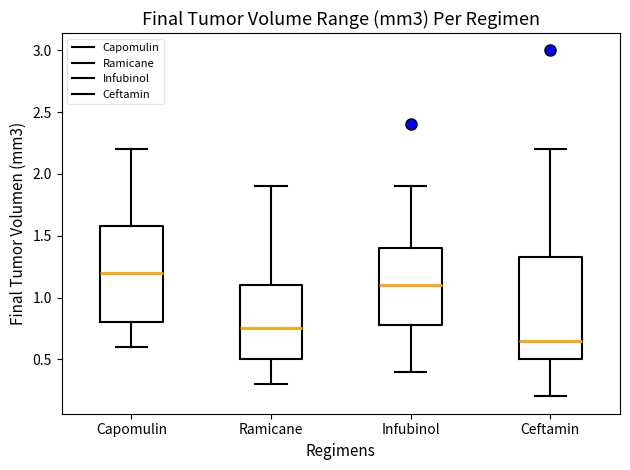

Which box is the tallest, from its lower edge to its upper edge?

Ceftamin